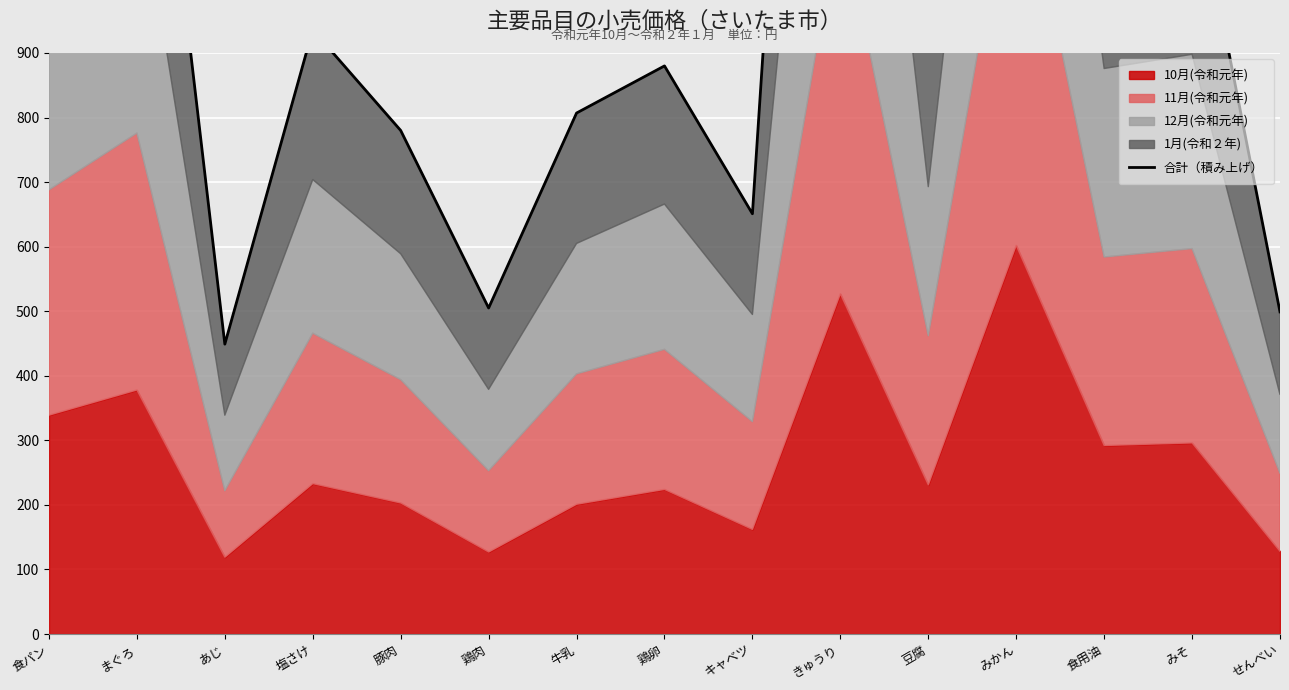

Reading left to right, what are all the values shown in this chart?

食パン=1349	まぐろ=1611	あじ=449	塩さけ=936	豚肉=780	鶏肉=505	牛乳=807	鶏卵=880	キャベツ=651	きゅうり=2720	豆腐=924	みかん=2579	食用油=1168	みそ=1190	せんべい=499